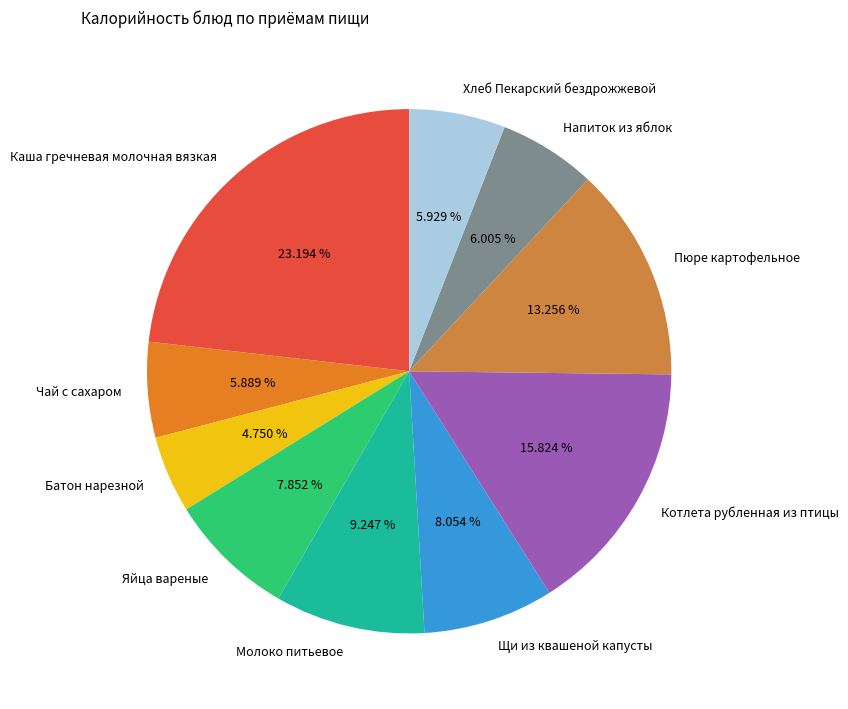

The Пюре картофельное slice represents 19% of the pie. True or false?

False